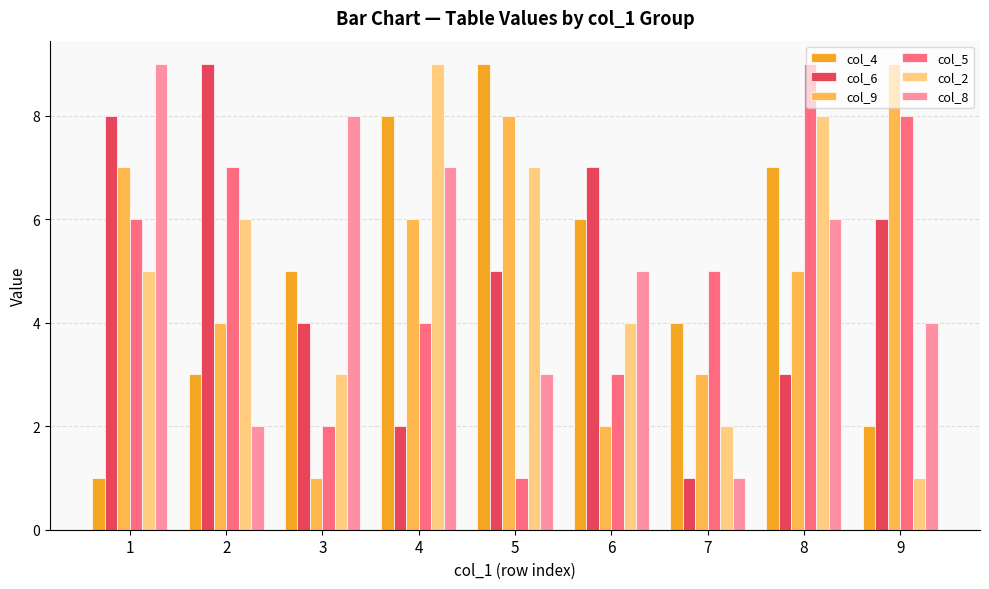

Which series changed the most between 2 and 6?

col_5